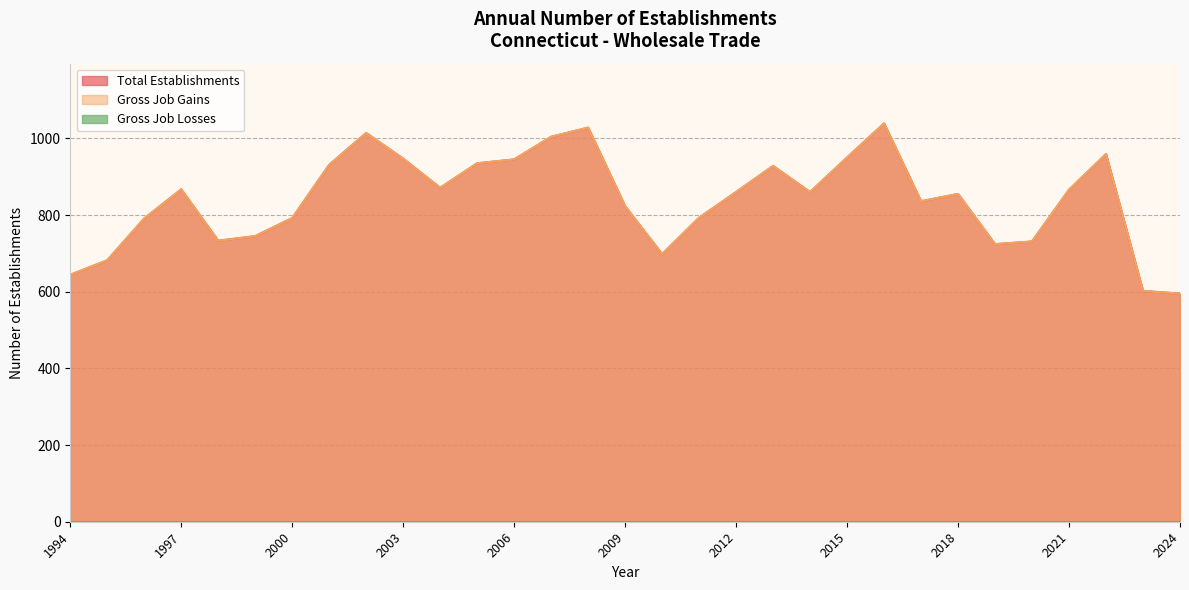

Reading right to left, transcribe all the data shown in this chart.

Total Establishments: 595	602	959	866	731	724	855	836	1039	950	860	928	860	793	698	823	1028	1004	945	935	871	947	1014	931	792	745	733	867	791	682	644
Gross Job Gains: 595	602	959	866	731	724	855	836	1039	950	860	928	860	793	698	823	1028	1004	945	935	871	947	1014	931	792	745	733	867	791	682	644